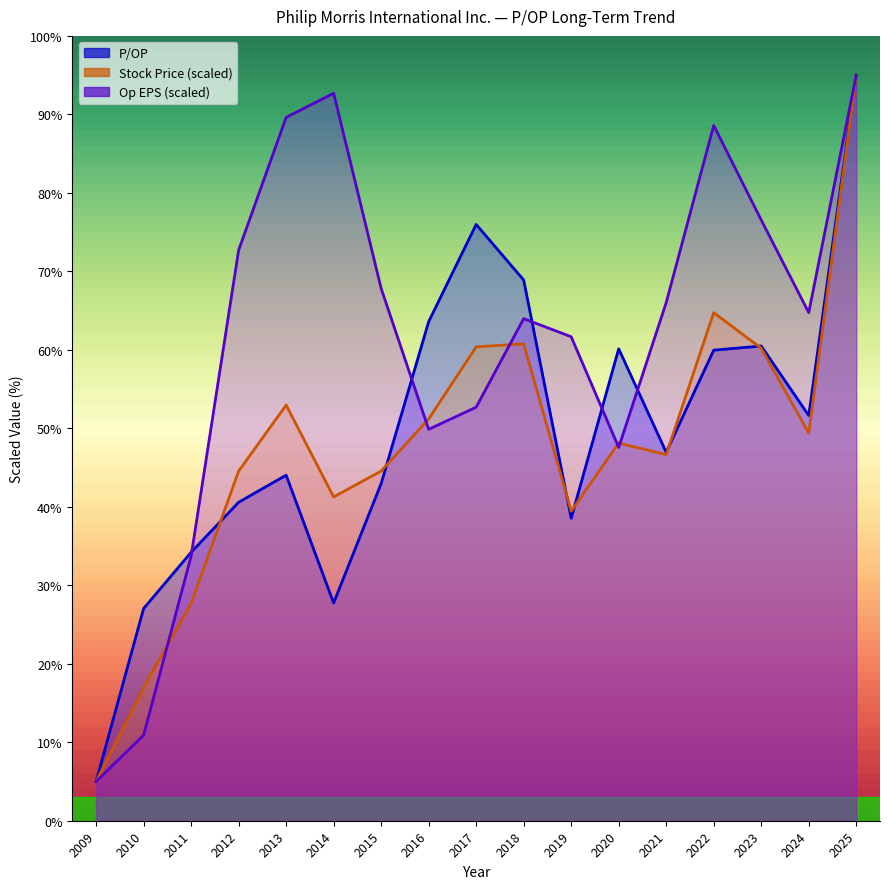

Which series changed the most between 2015 and 2021?

P/OP